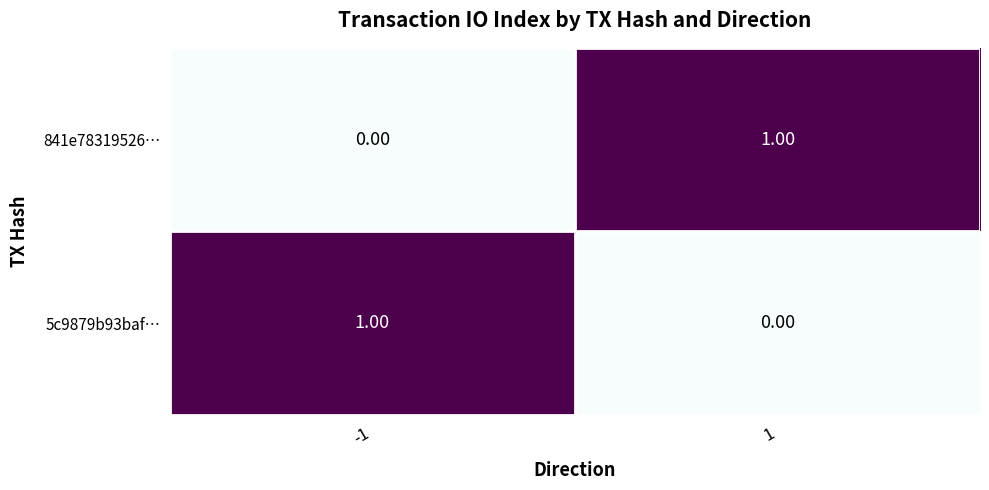

Is the value of 5c9879b93baf… at -1 greater than the value of 841e78319526… at -1?

Yes